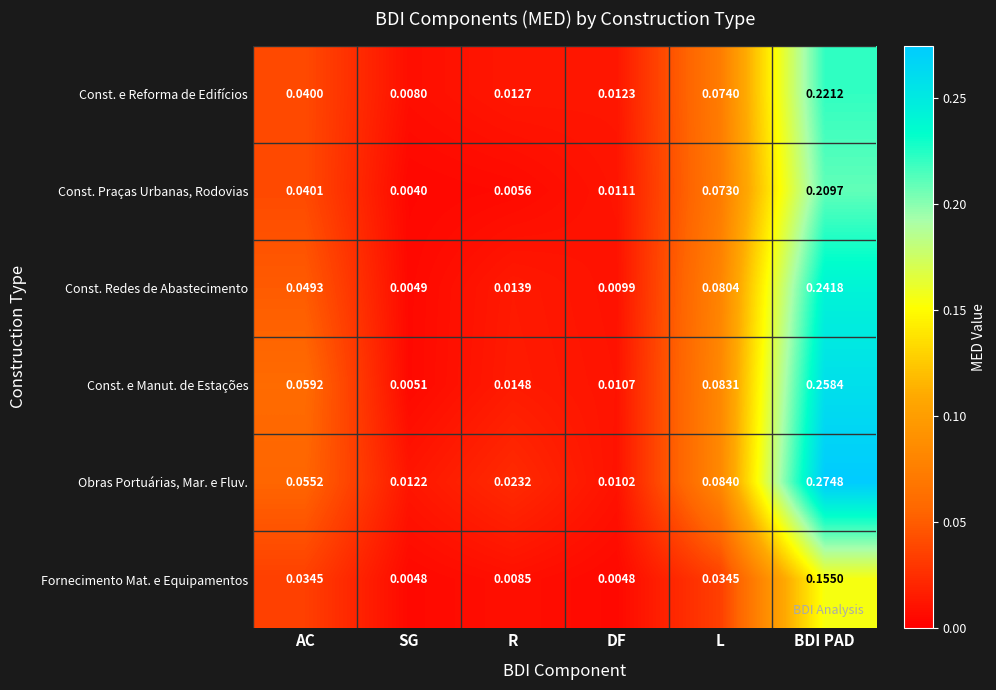

At which label does Const. Redes de Abastecimento reach its peak?

BDI PAD